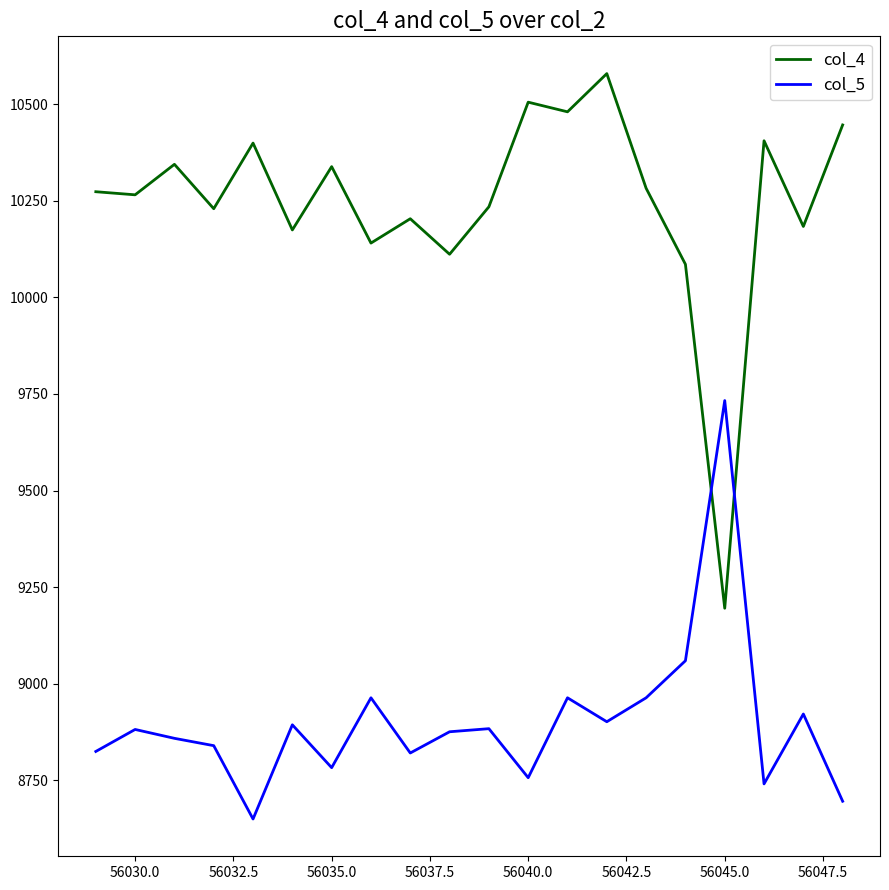

What is the lowest value of the col_4 series?

9195